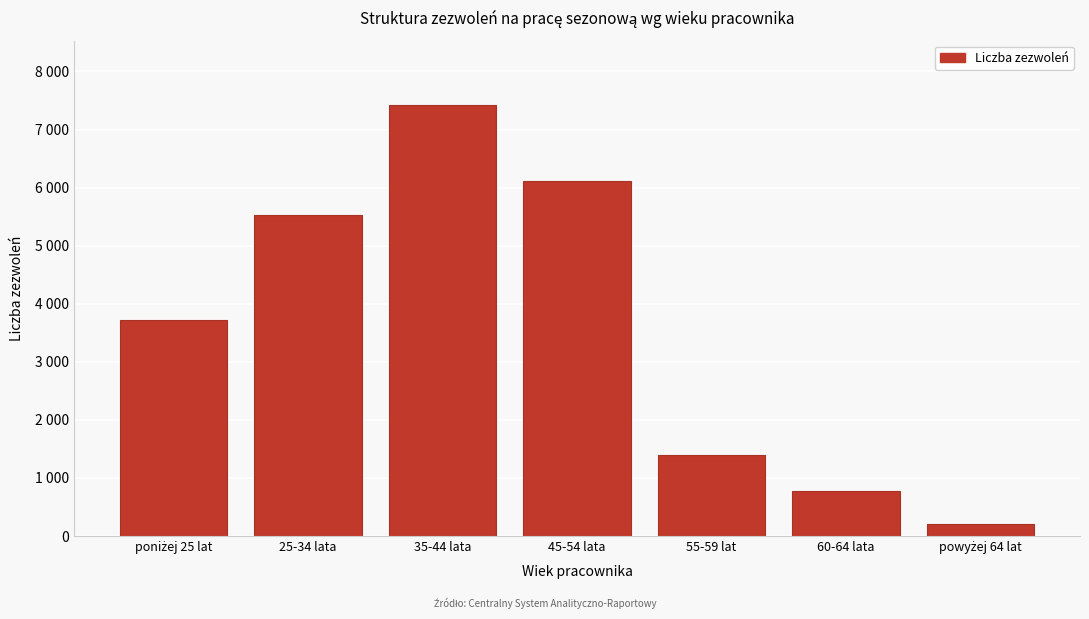

Does the chart contain any negative values?

No